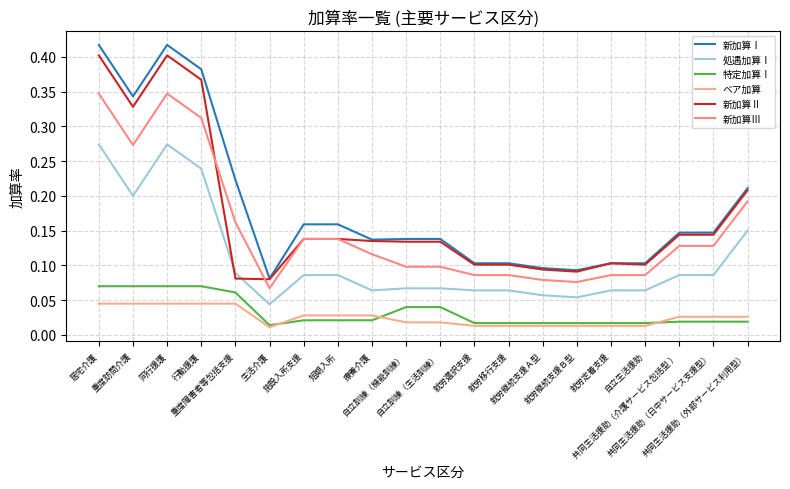

Does the chart have visible grid lines?

Yes